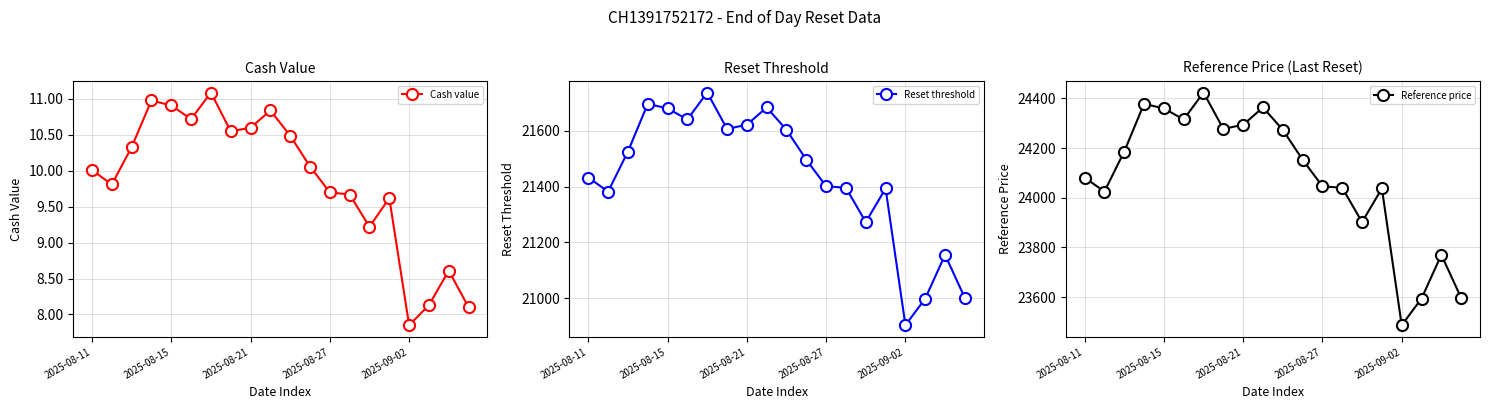

Reading left to right, extract all data points from this chart.

Cash value: 10.0	9.8	10.3	11.0	10.9	10.7	11.1	10.6	10.6	10.8	10.5	10.1	9.7	9.7	9.2	9.6	7.8	8.1	8.6	8.1
Reset threshold: 21432.4	21382.1	21525.2	21696.0	21679.8	21640.1	21736.5	21606.5	21621.1	21683.2	21603.1	21496.1	21401.1	21395.5	21273.0	21393.2	20903.7	20999.4	21155.6	21001.3
Reference price: 24081.3	24024.8	24185.6	24377.5	24359.3	24314.8	24423.1	24277.0	24293.3	24363.1	24273.1	24152.9	24046.2	24039.9	23902.2	24037.3	23487.3	23594.8	23770.3	23597.0